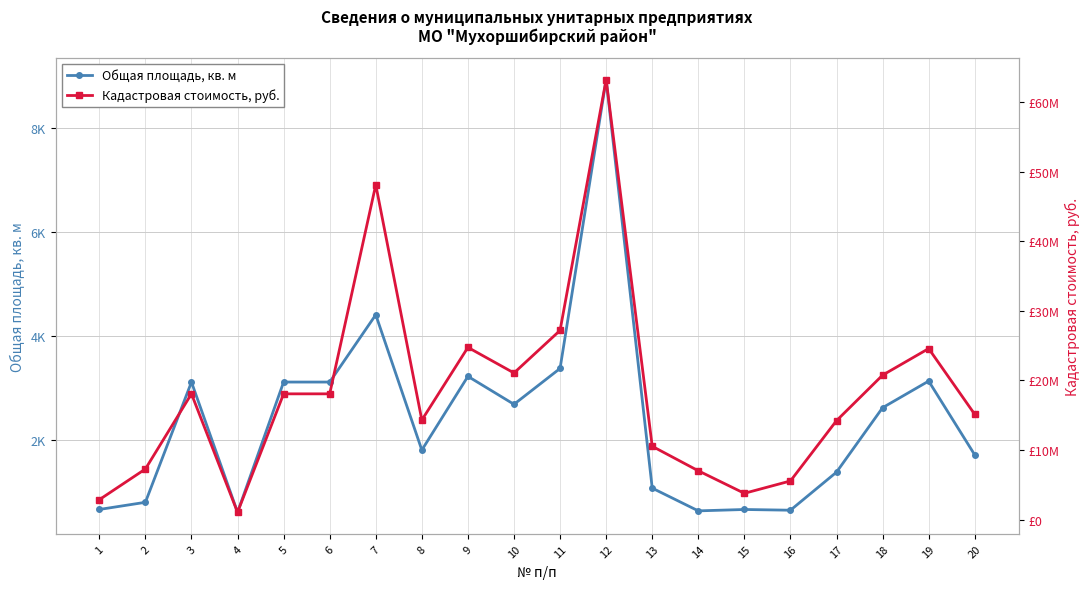

True or false: Кадастровая стоимость, руб. and Общая площадь, кв. м intersect in this chart.

False